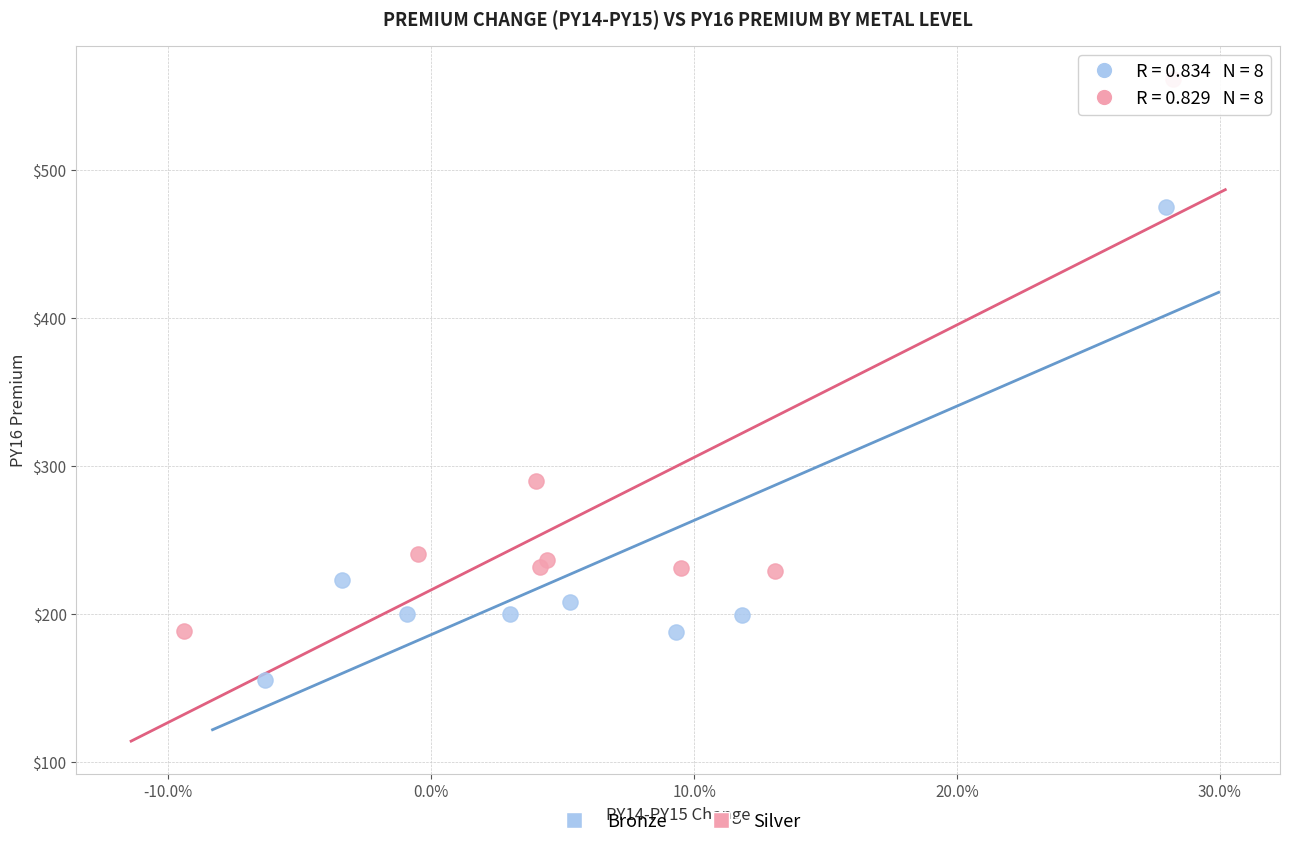

Which series contains the highest Y value?

Silver